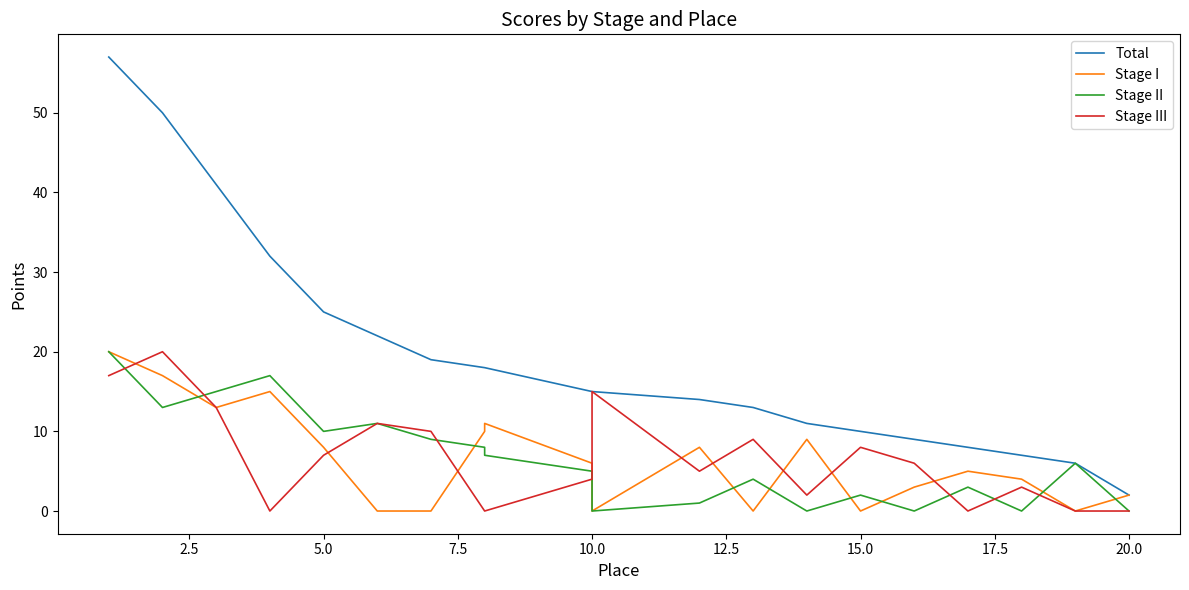

True or false: Stage III and Stage II intersect in this chart.

True